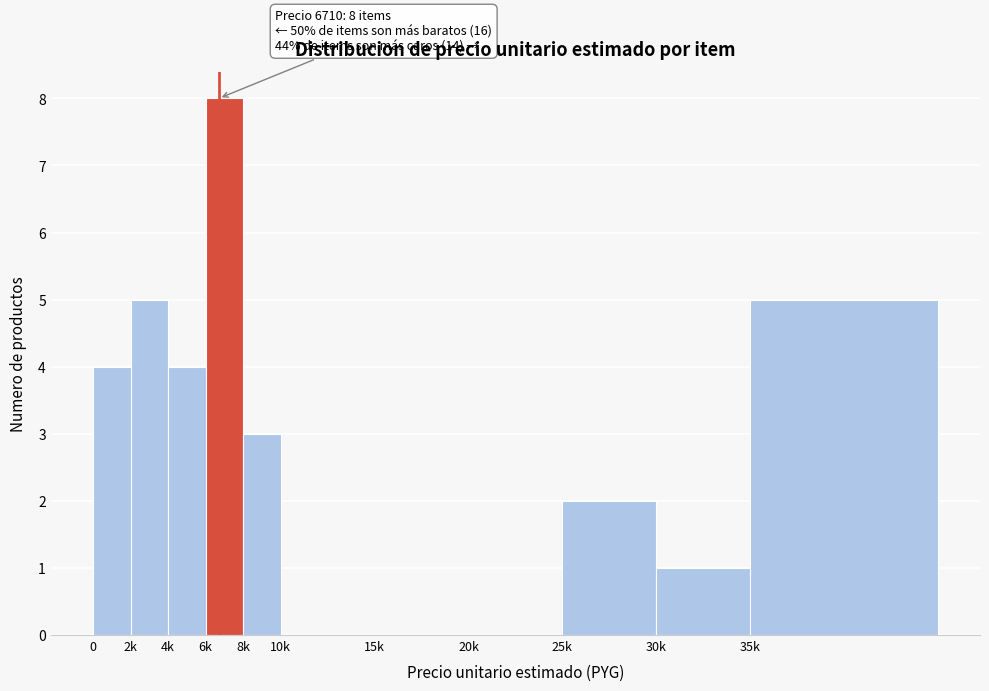

Reading right to left, list all the values displayed in this chart.

35k=5	30k=1	25k=2	20k=0	15k=0	10k=0	8k=3	6k=8	4k=4	2k=5	0=4